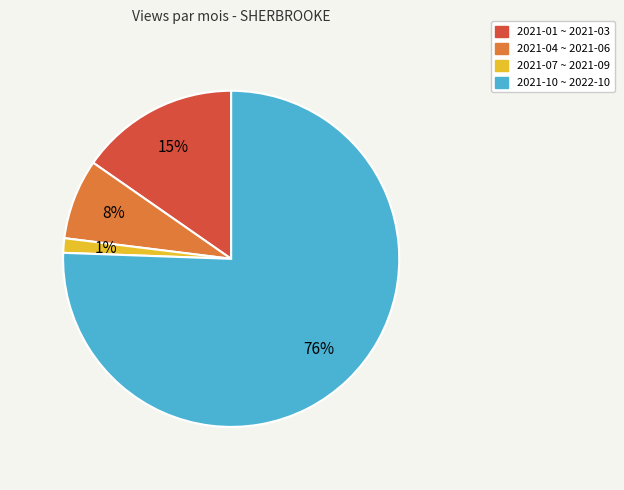

What is the ratio of the value at 2021-04 ~ 2021-06 to the value at 2021-01 ~ 2021-03?

0.5